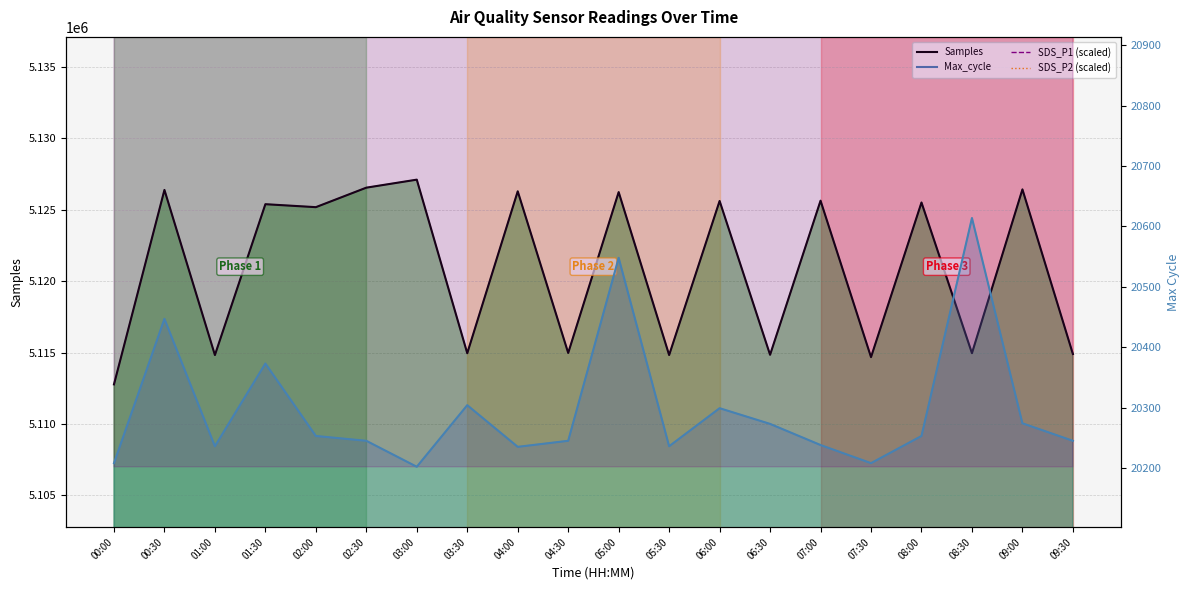

At how many categories does at least one series exceed 907106?

20